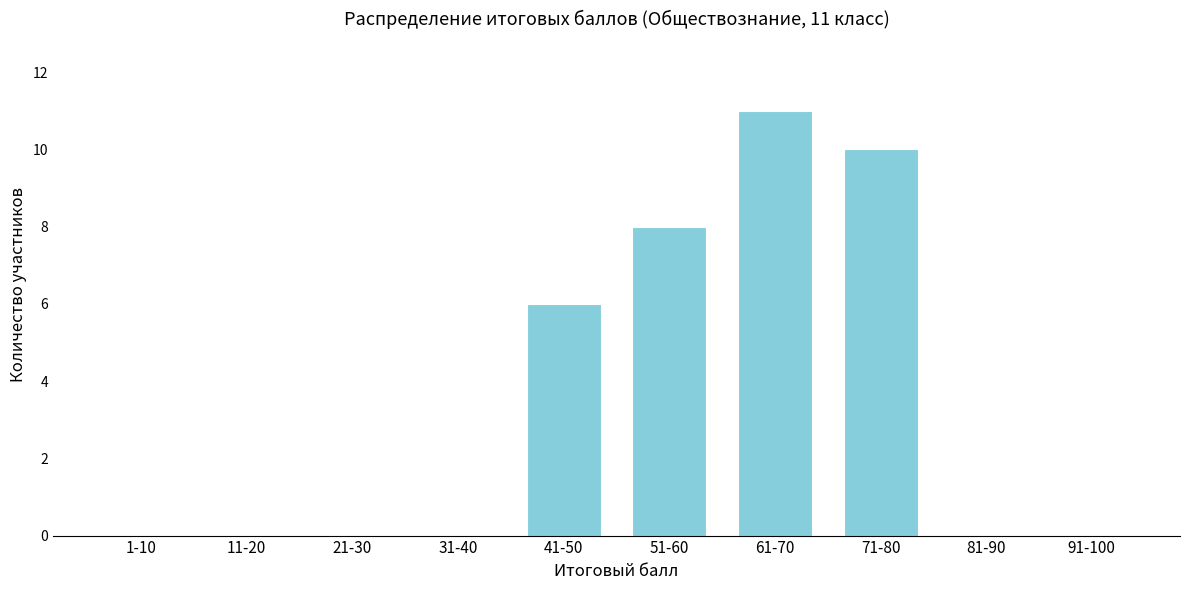

Reading right to left, what are all the values shown in this chart?

91-100=0	81-90=0	71-80=10	61-70=11	51-60=8	41-50=6	31-40=0	21-30=0	11-20=0	1-10=0